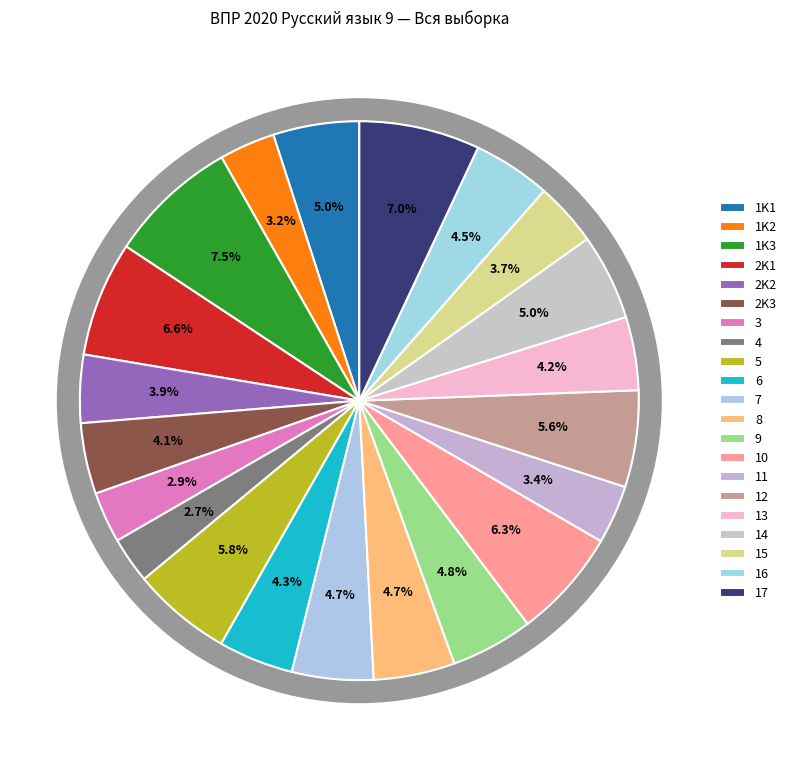

Do 17 and 12 together represent more than half of the pie?

No